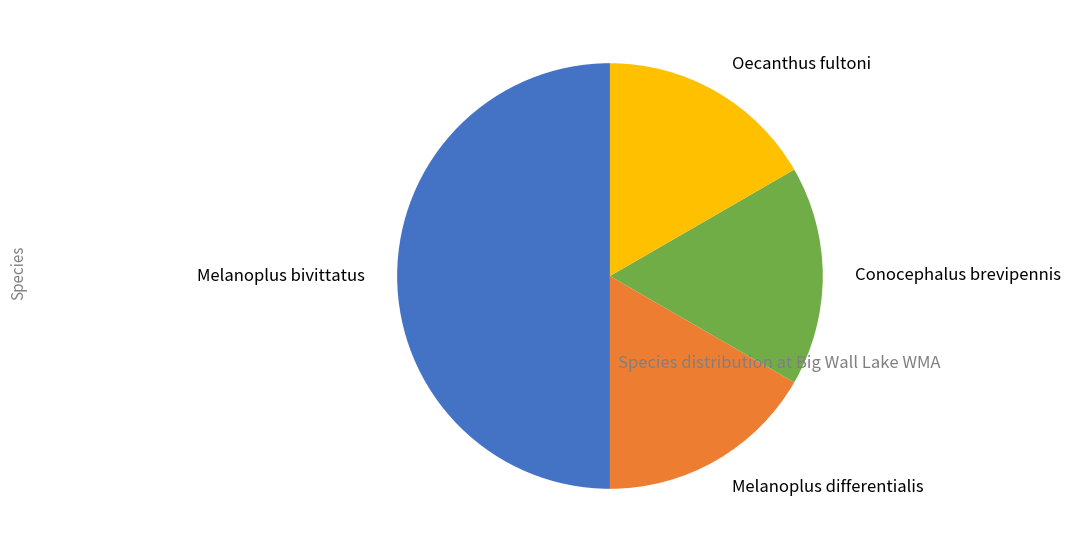

Is the sum of Melanoplus bivittatus and Oecanthus fultoni greater than half?

Yes